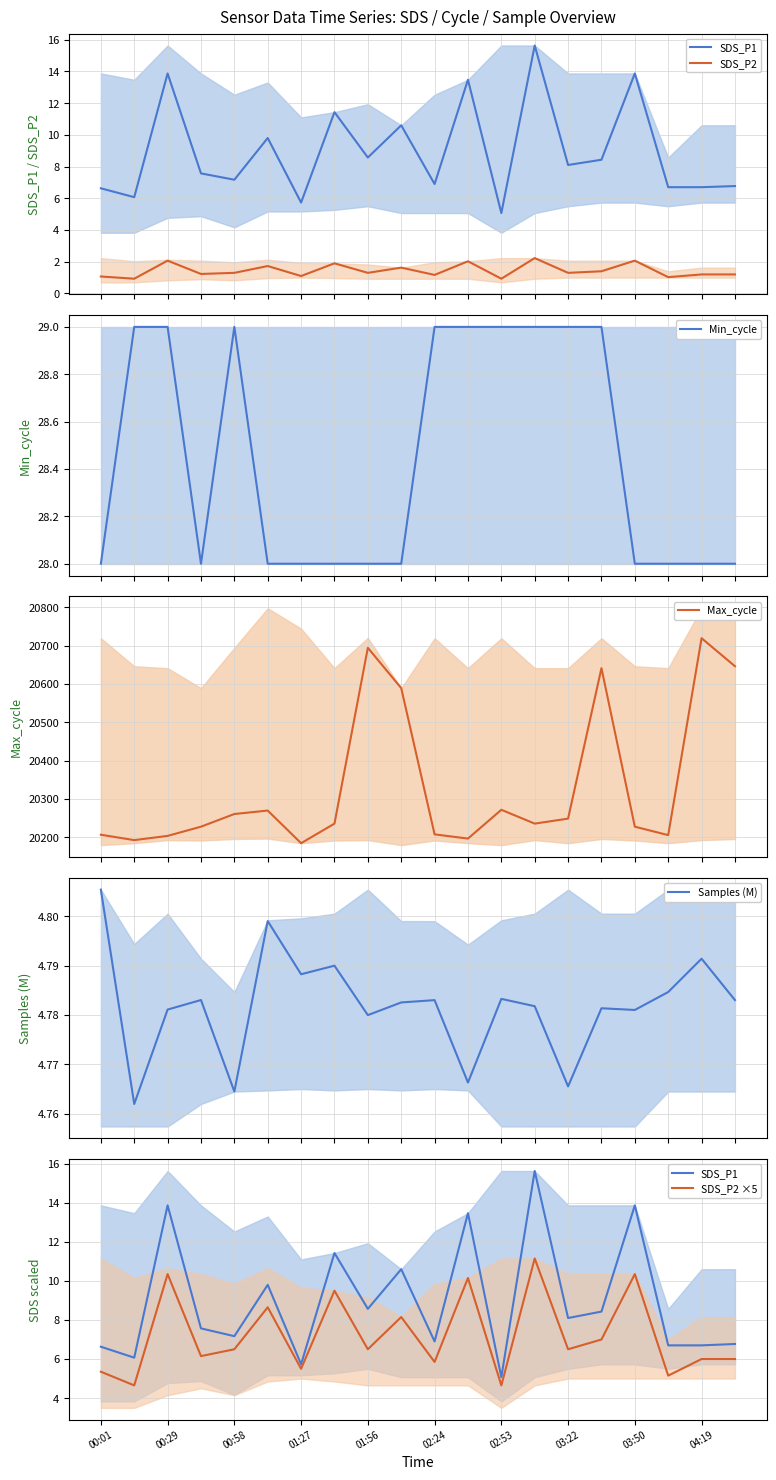

What is the minimum value shown in the chart?

0.9